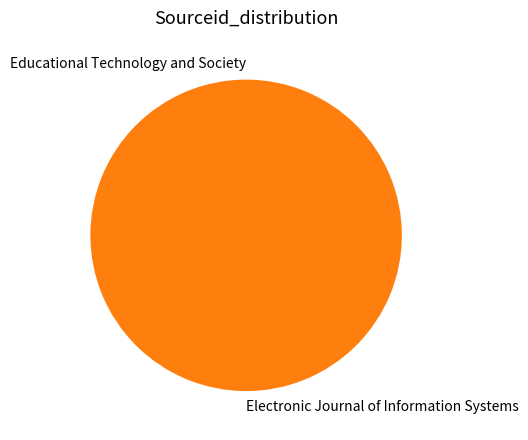

What is the largest slice in the pie chart?

Electronic Journal of Information Systems